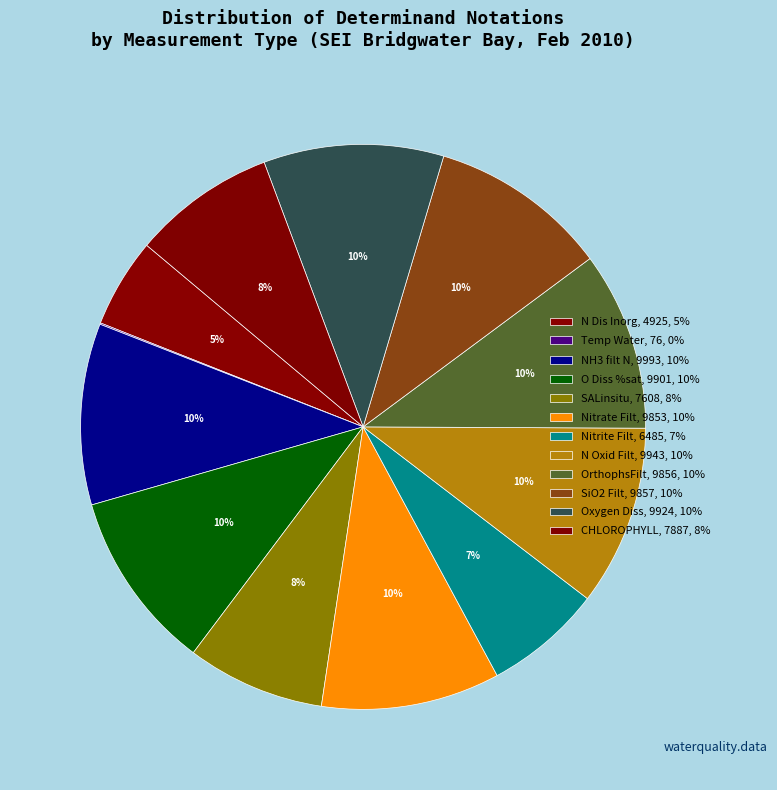

To the nearest percent, what is the difference between the largest and smallest slice percentages?

10%